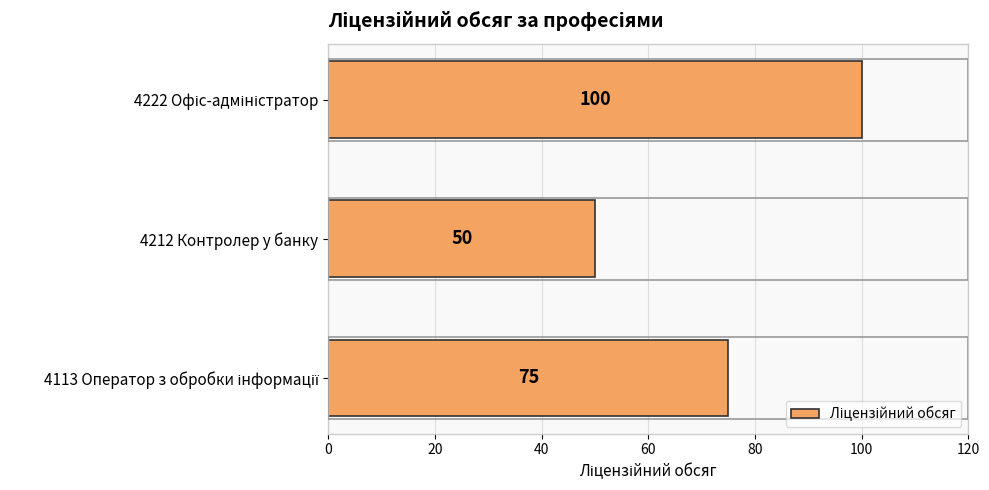

Is it true that the value at 4212 Контролер у банку is 50?

True